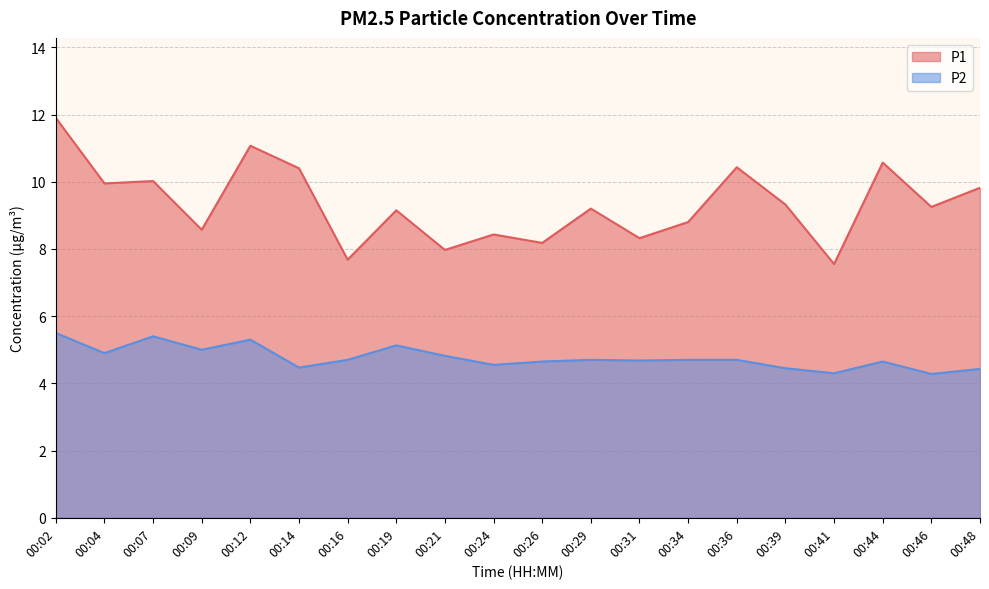

Is it true that P1 equals 13.0 at 00:29?

False